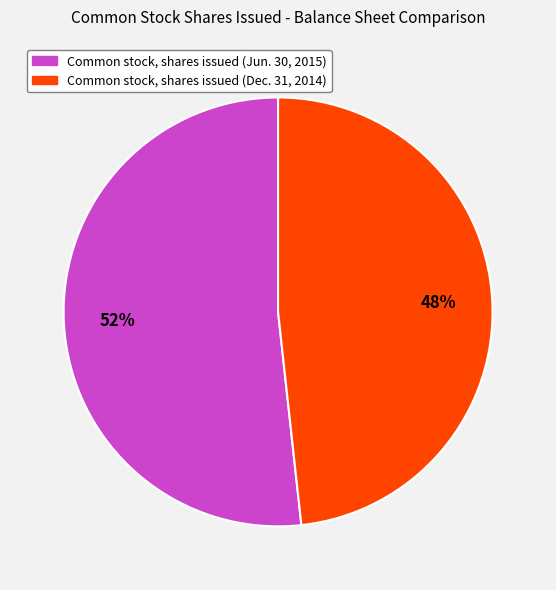

Approximately how many times larger is the value at Common stock, shares issued (Jun. 30, 2015) compared to Common stock, shares issued (Dec. 31, 2014)?

1.1